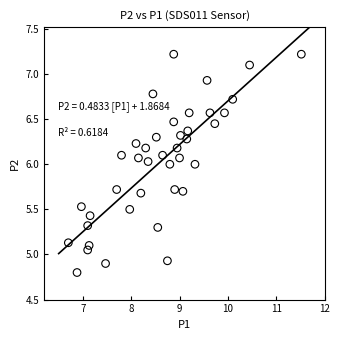

What is the range of X values (max minus min)?

4.8